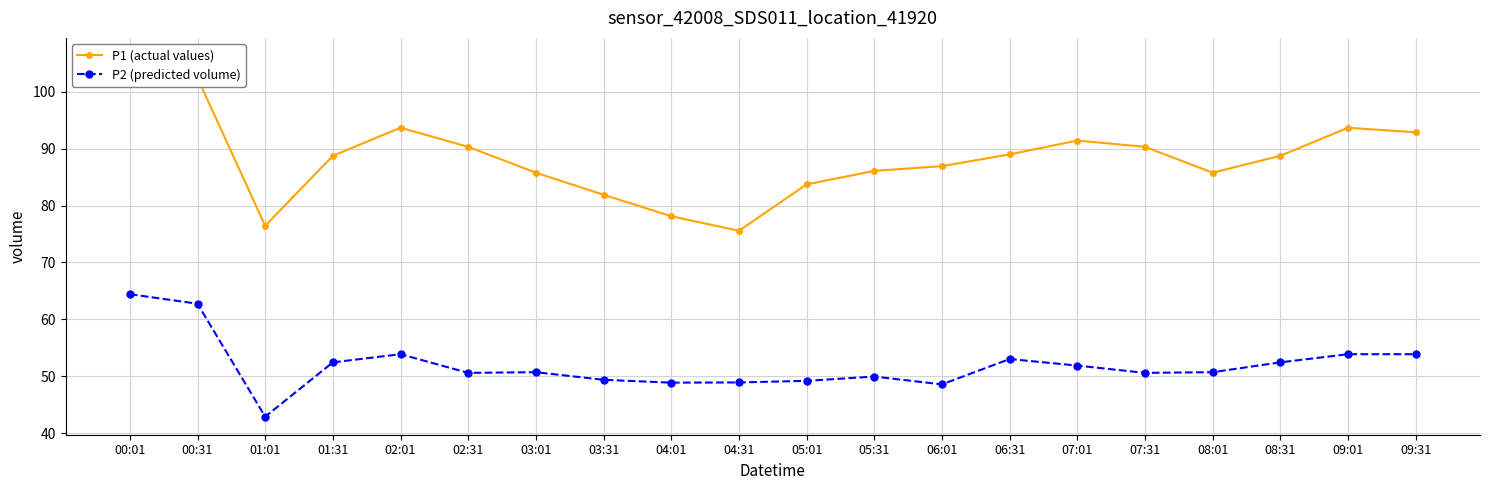

List the labels in order of P2 (predicted volume) value, largest first.

00:01, 00:31, 02:01, 09:01, 09:31, 06:31, 01:31, 08:31, 07:01, 03:01, 08:01, 02:31, 07:31, 05:31, 03:31, 05:01, 04:31, 04:01, 06:01, 01:01